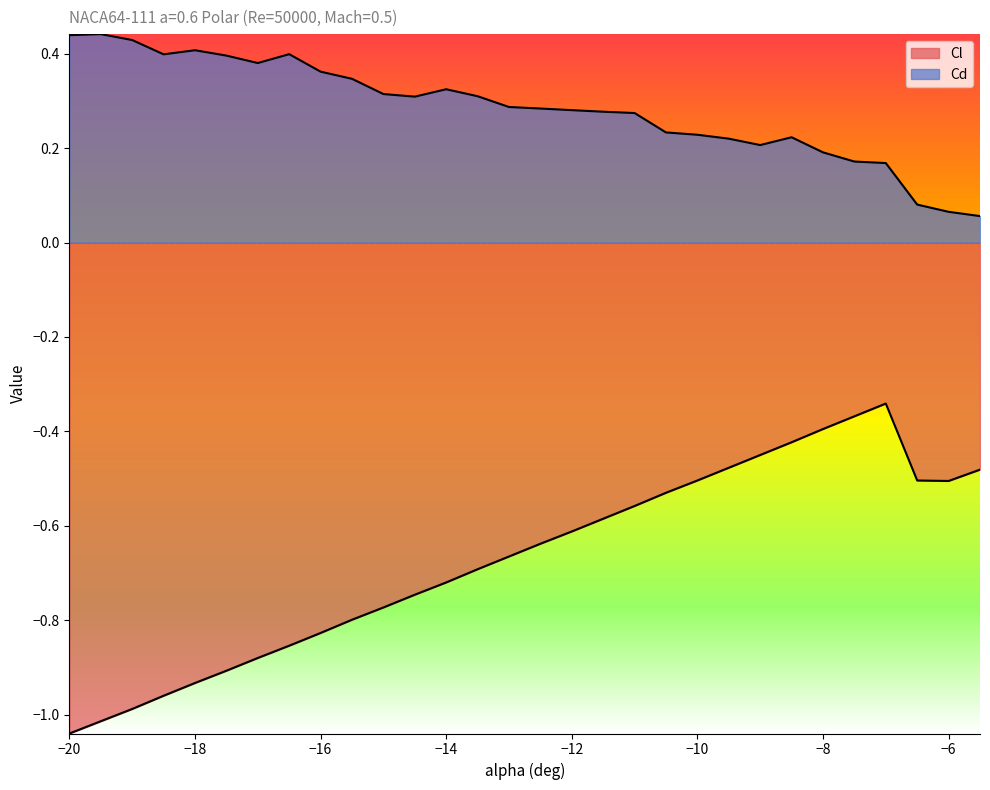

What is the value of the Cl point at the 30th from the left?

-0.5